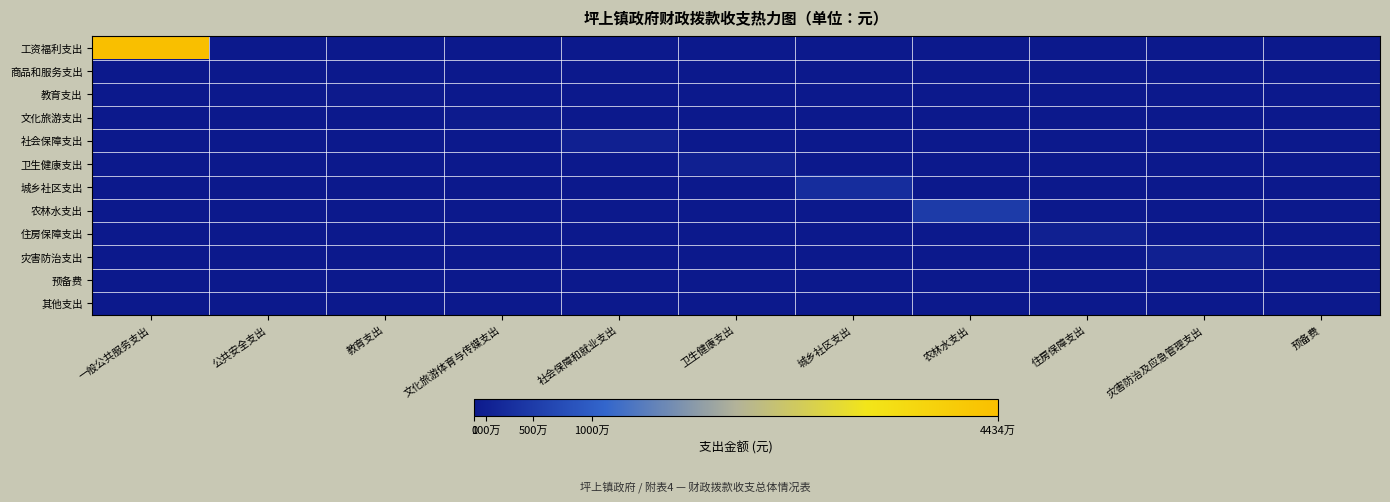

Between 城乡社区支出 and 住房保障支出, which is larger?

城乡社区支出